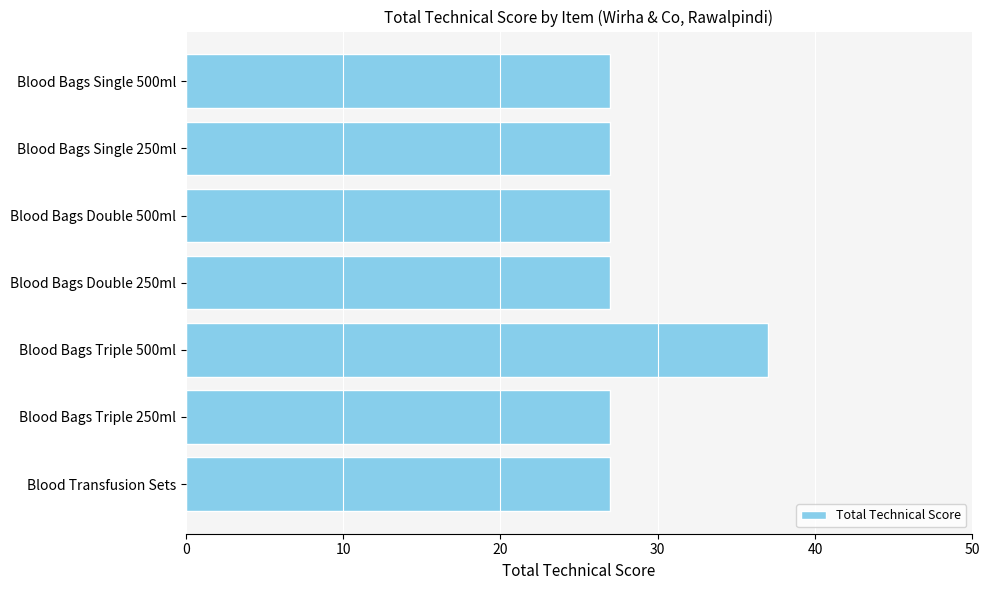

What is the sum of all values?

199